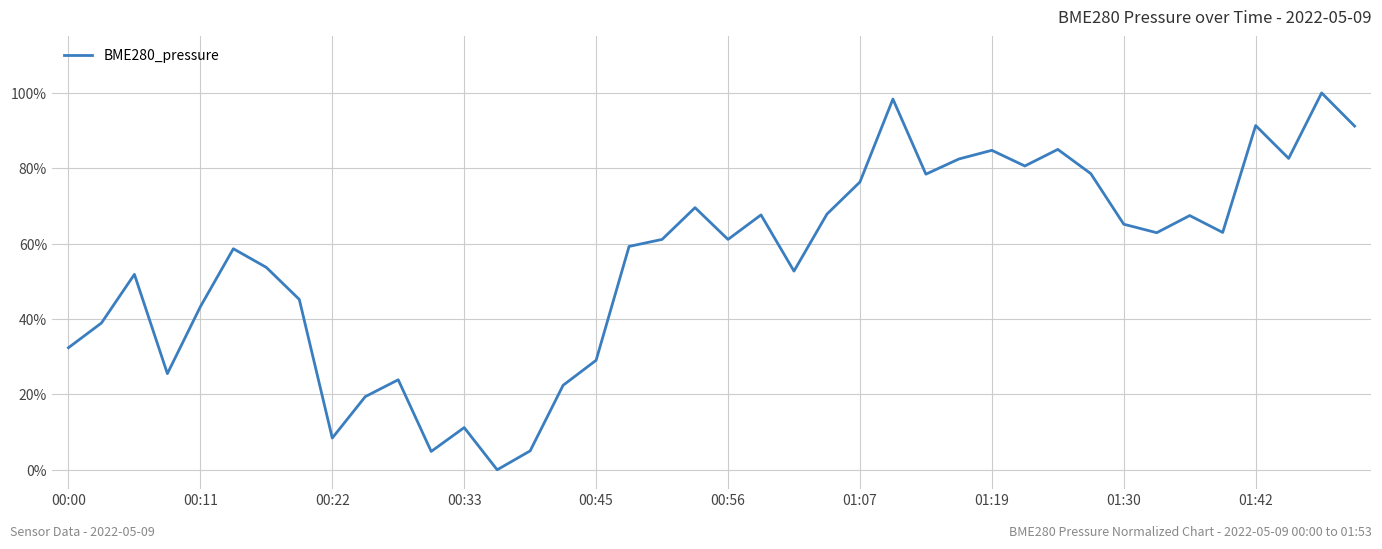

What is the difference between the maximum and minimum values?

100.0